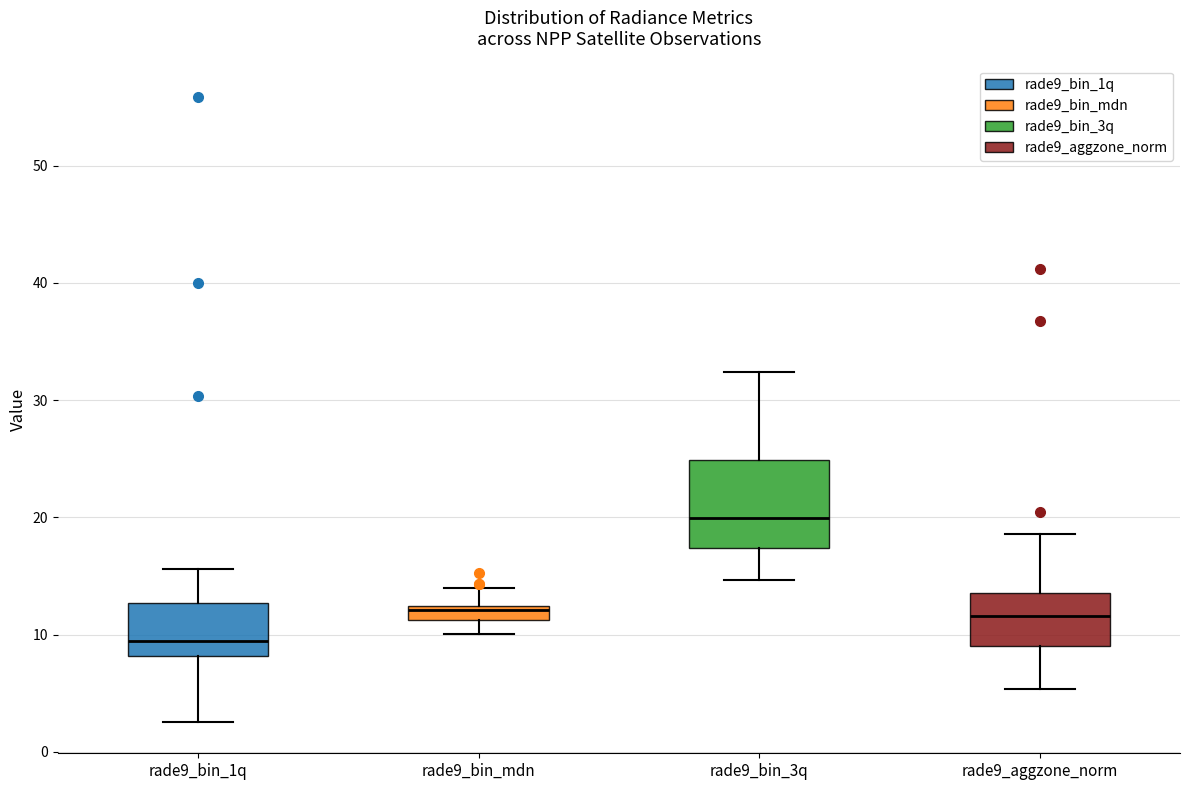

Which box has the highest median line?

rade9_bin_3q